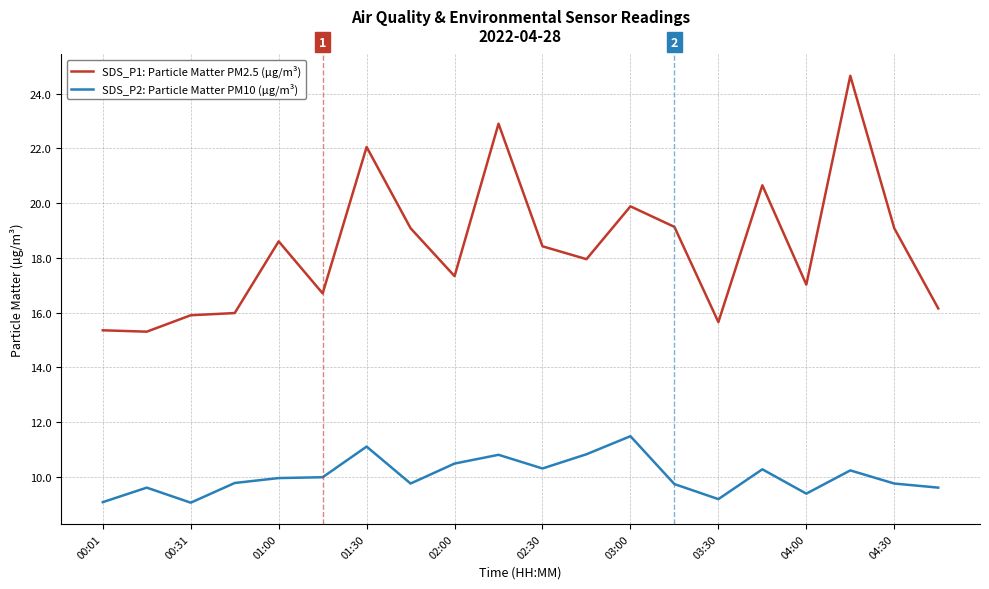

Which series has the largest range (max minus min)?

SDS_P1: Particle Matter PM2.5 (µg/m³)